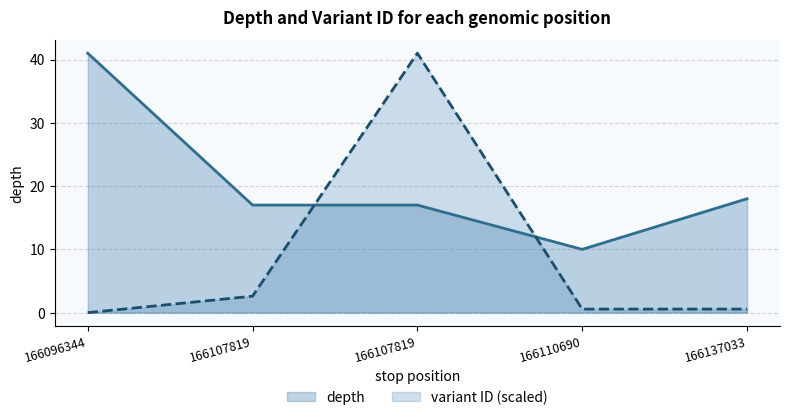

Which series has the widest spread of values?

variant ID (scaled, line)